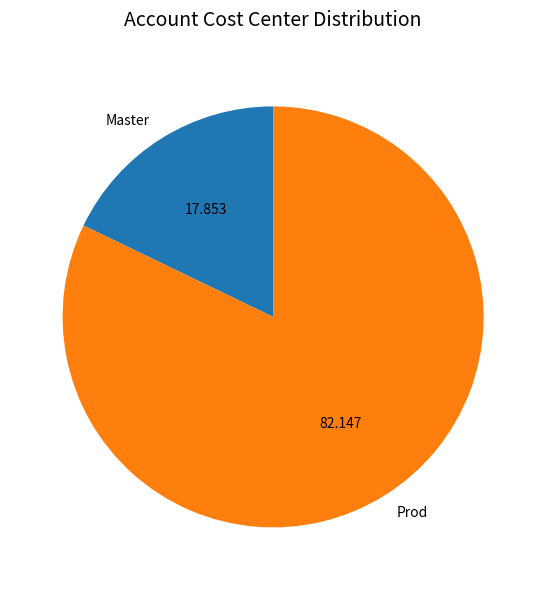

Between Prod and Master, which is larger?

Prod